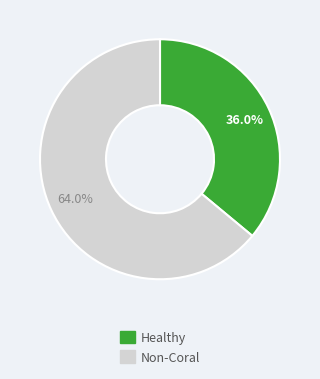

Is there any slice that represents more than half of the pie?

Yes